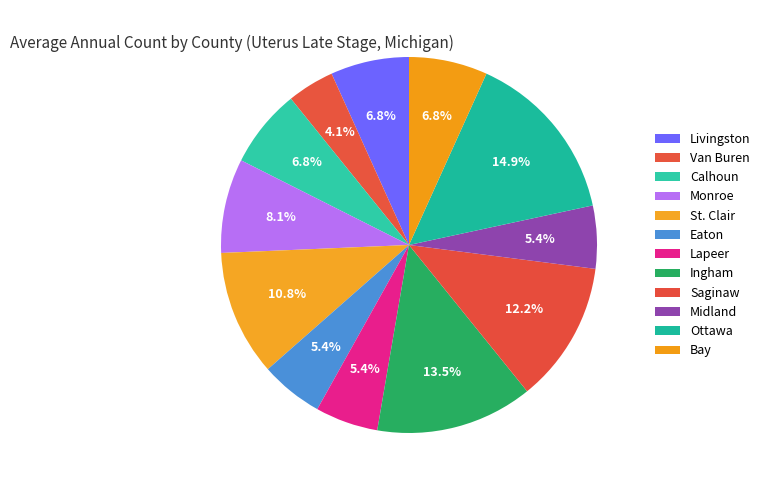

Does any single category account for the majority?

No